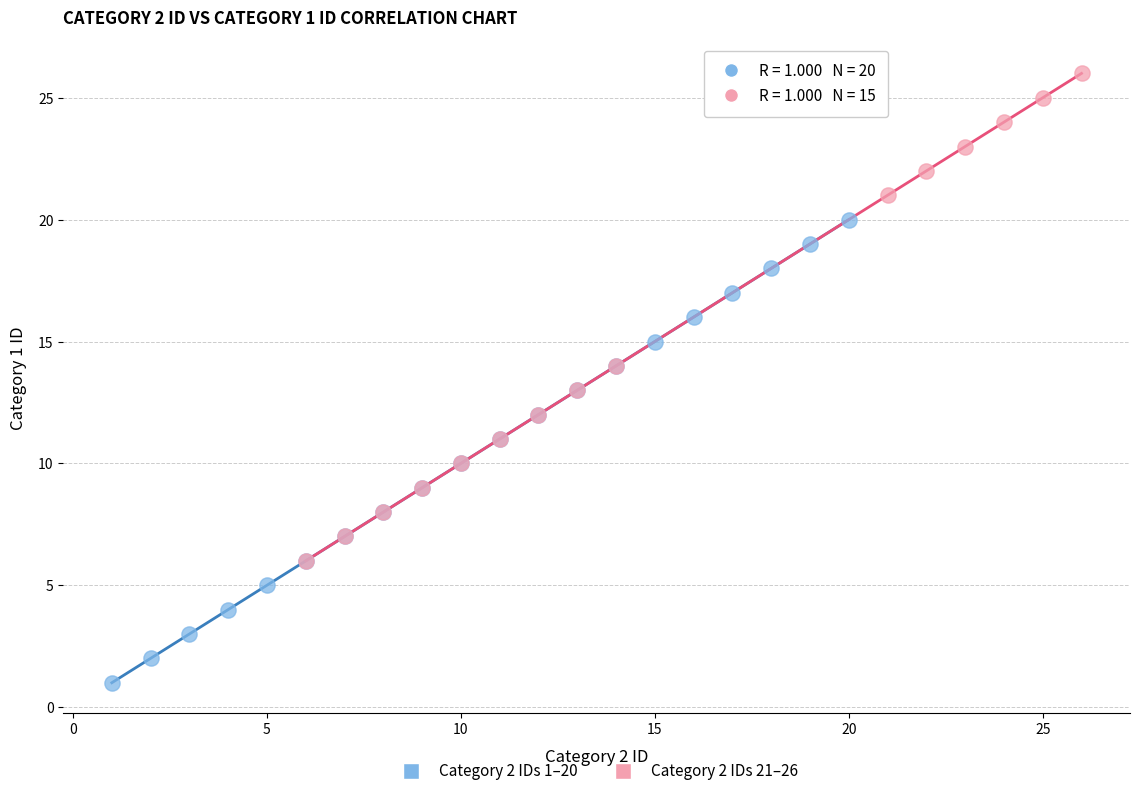

Which series reaches the minimum Y coordinate?

Category 2 IDs 1–20